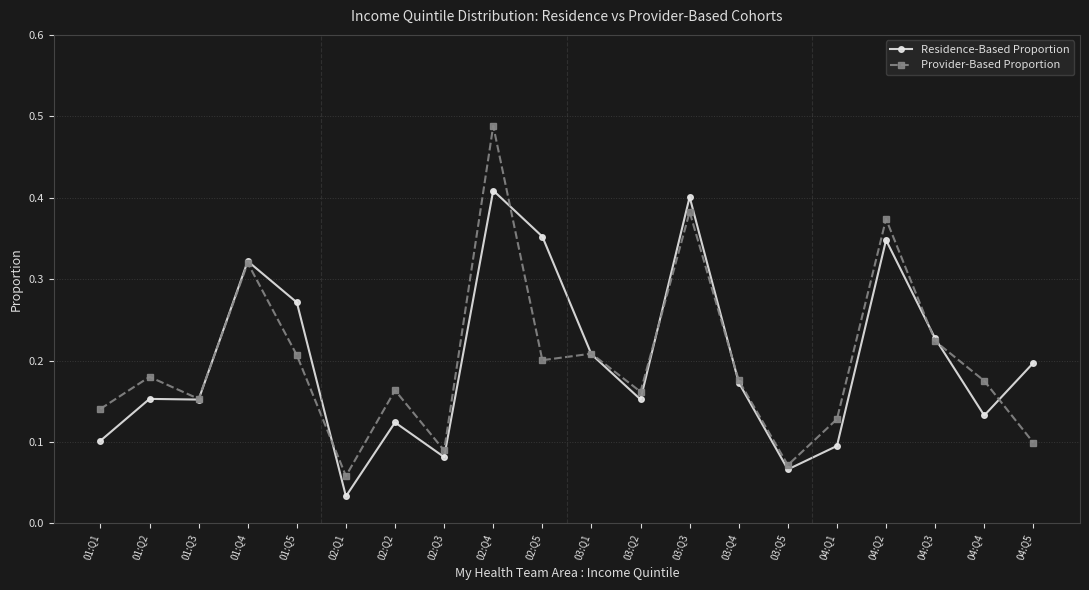

Where is the first local minimum for Provider-Based Proportion?

01:Q3